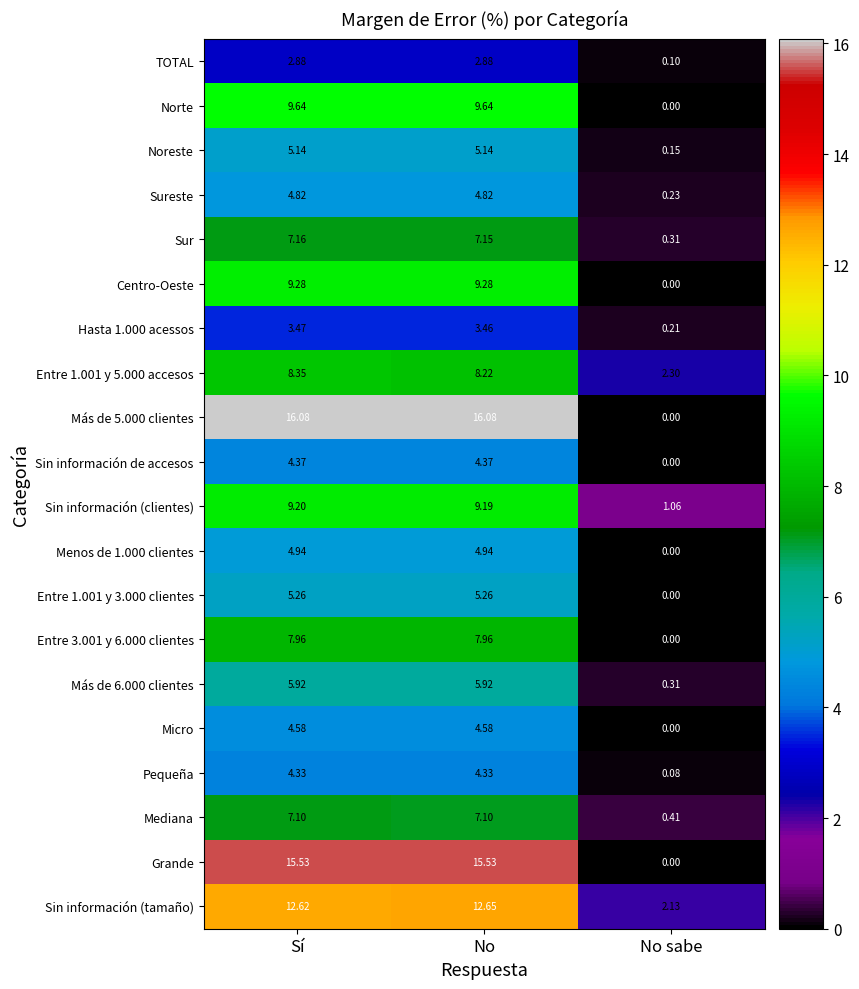

At which label is Norte closest to 4?

No sabe